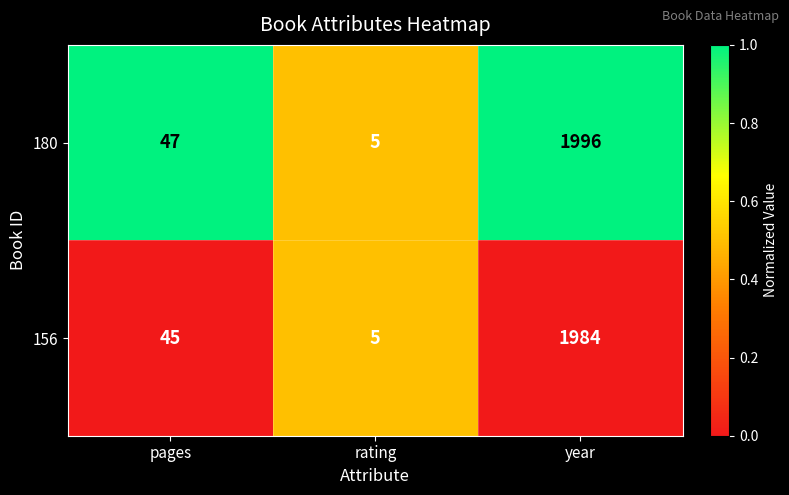

What is the greatest value displayed?

1996